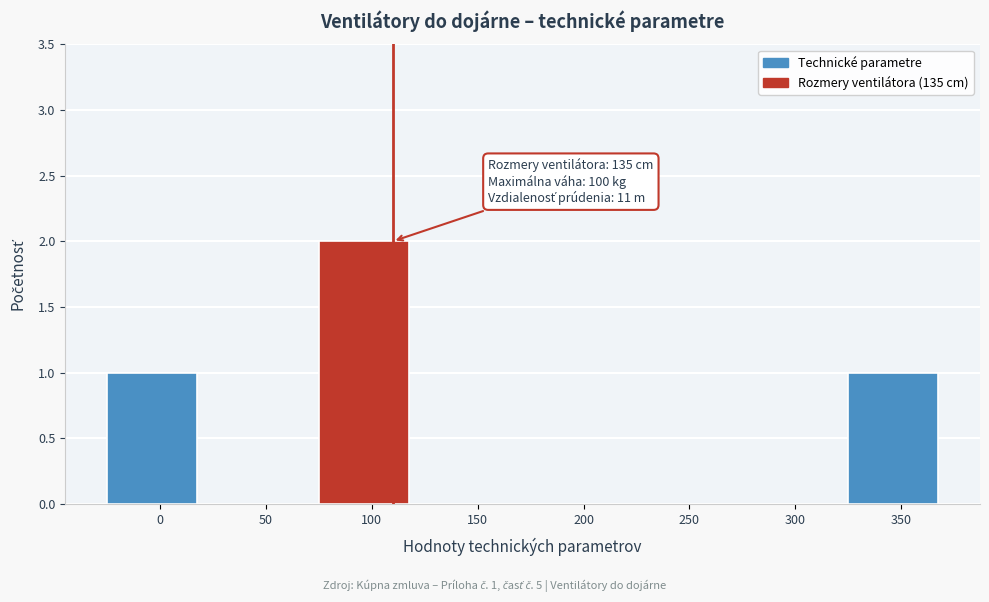

Reading left to right, extract all data points from this chart.

0=1	50=0	100=2	150=0	200=0	250=0	300=0	350=1